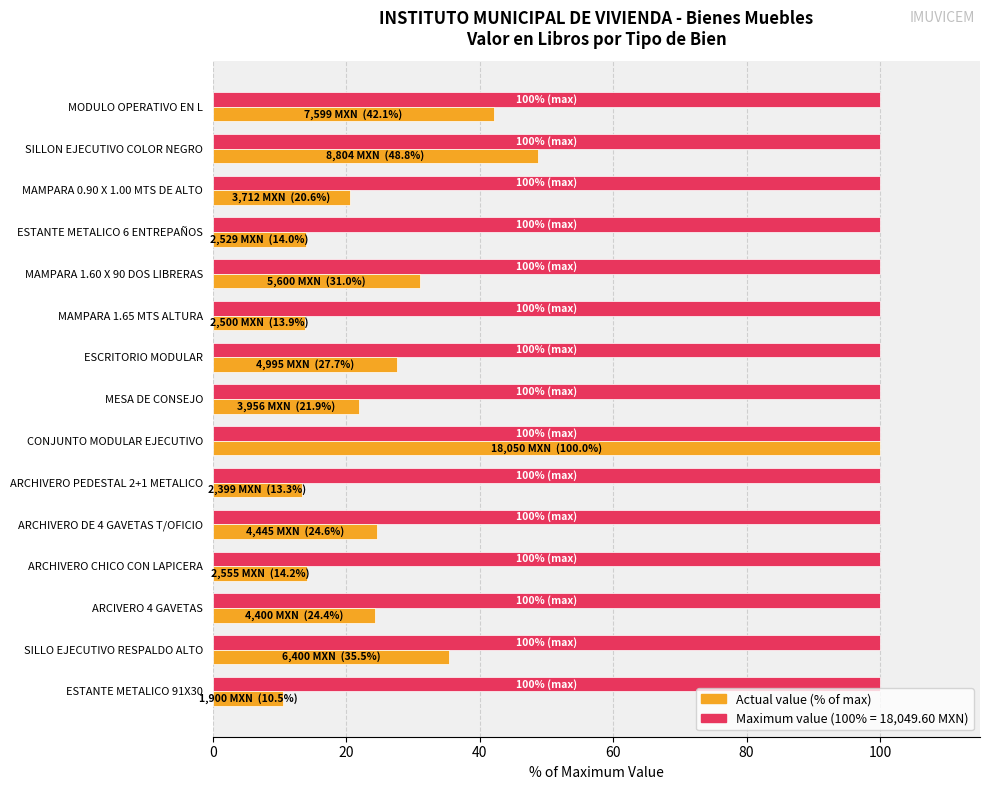

Which category has the lowest value across all series?

ESTANTE METALICO 91X30